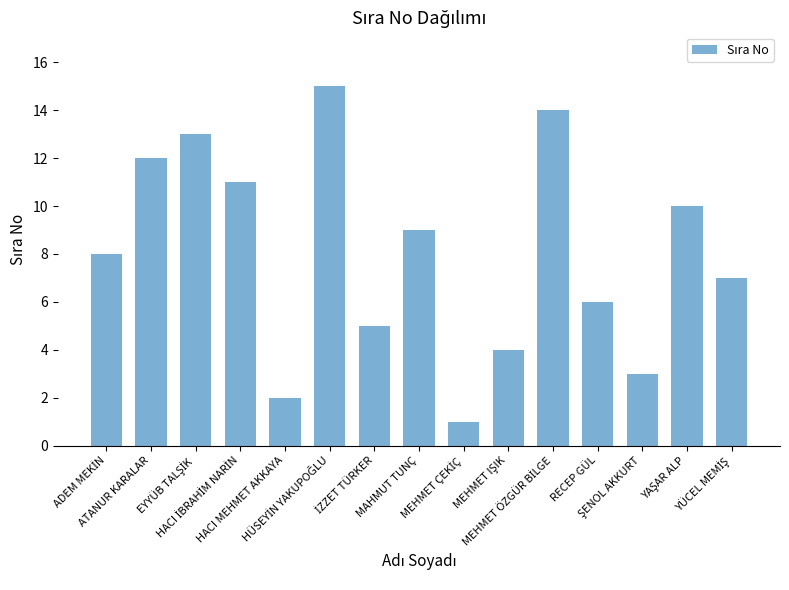

What is the difference between the second highest and second lowest values?

12